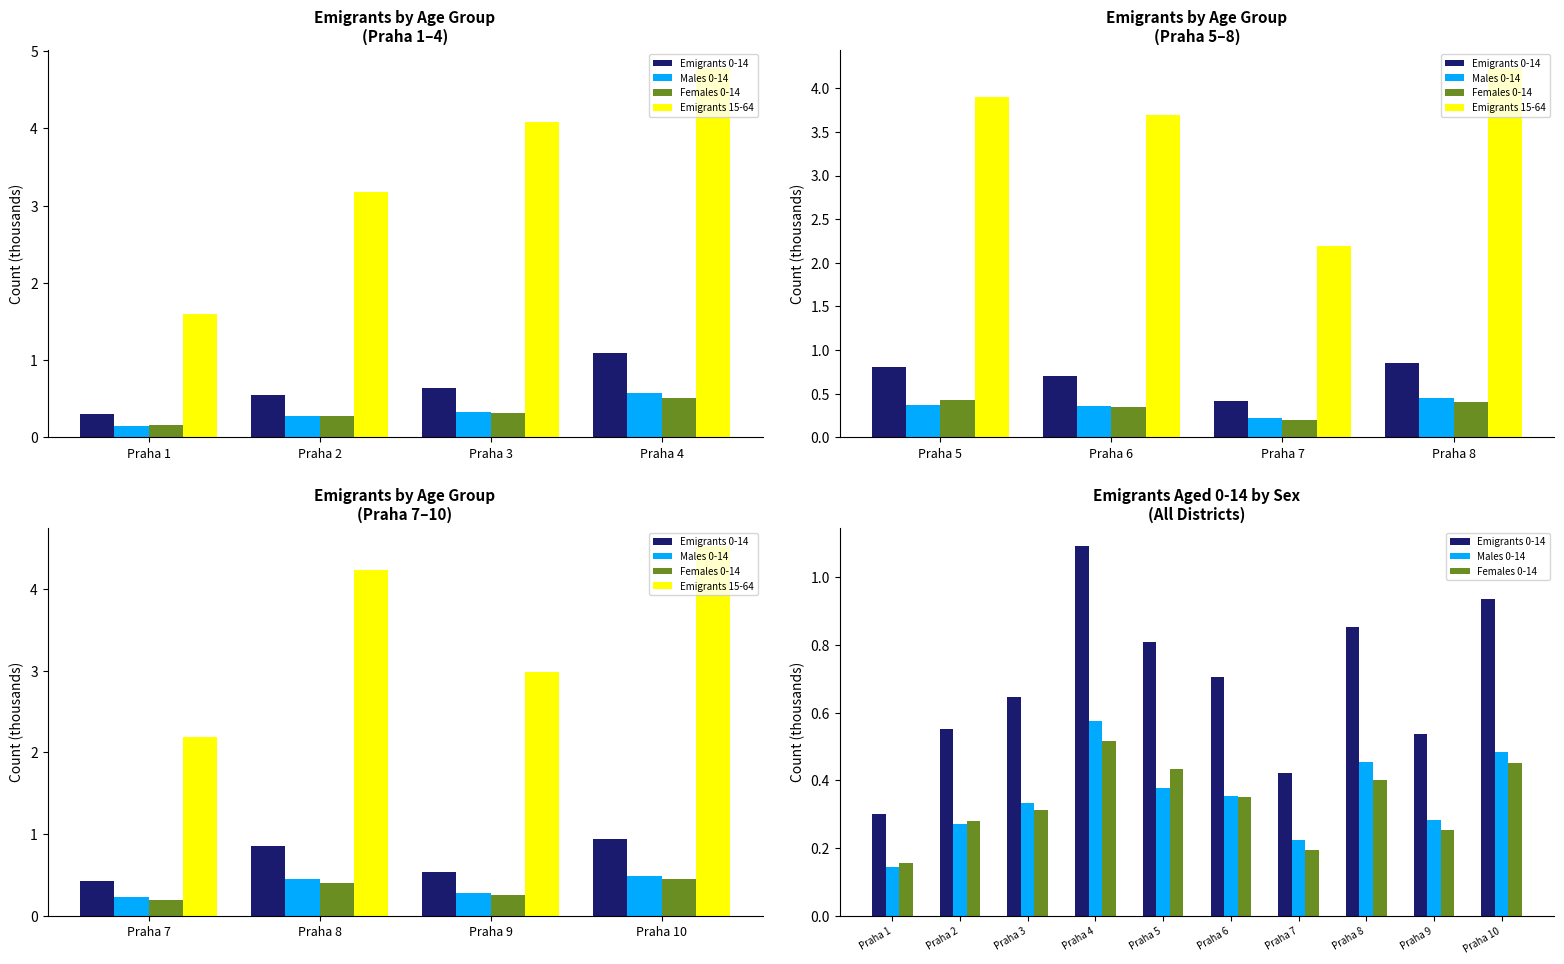

What is the difference between the Females 0-14 values at Praha 3 and Praha 4?

0.2